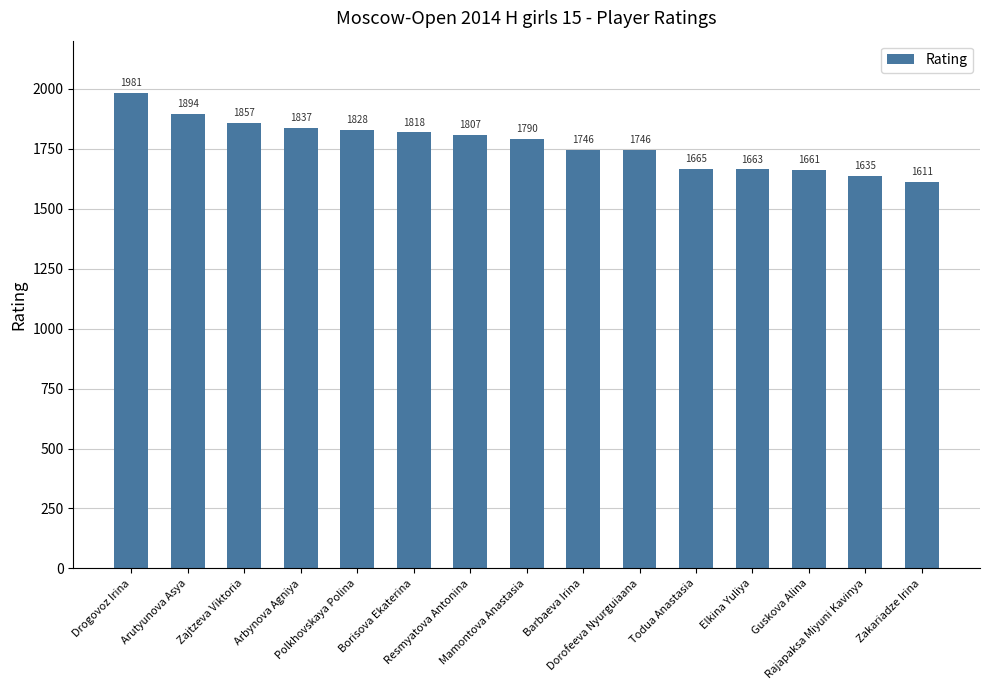

Reading right to left, what are all the values shown in this chart?

Zakariadze Irina=1611	Rajapaksa Miyuni Kavinya=1635	Guskova Alina=1661	Elkina Yuliya=1663	Todua Anastasia=1665	Dorofeeva Nyurguiaana=1746	Barbaeva Irina=1746	Mamontova Anastasia=1790	Resmyatova Antonina=1807	Borisova Ekaterina=1818	Polkhovskaya Polina=1828	Arbynova Agniya=1837	Zajtzeva Viktoria=1857	Arutyunova Asya=1894	Drogovoz Irina=1981